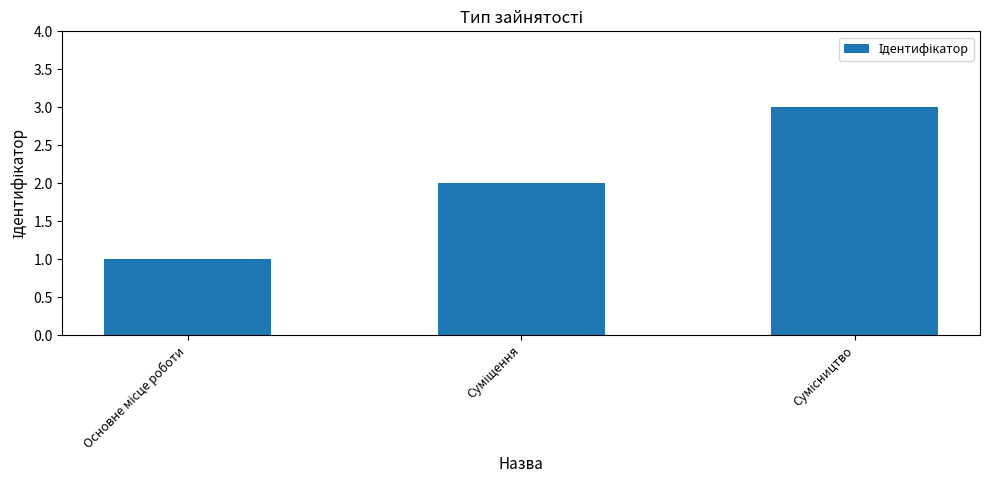

What is the maximum value shown in the chart?

3